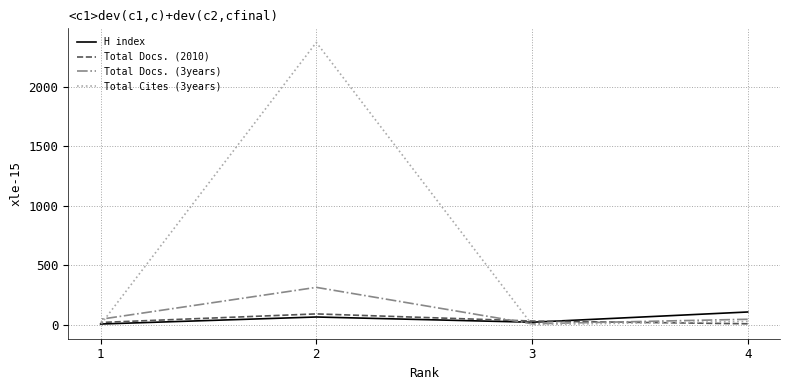

Where does the Total Docs. (2010) series first go above 32?

2